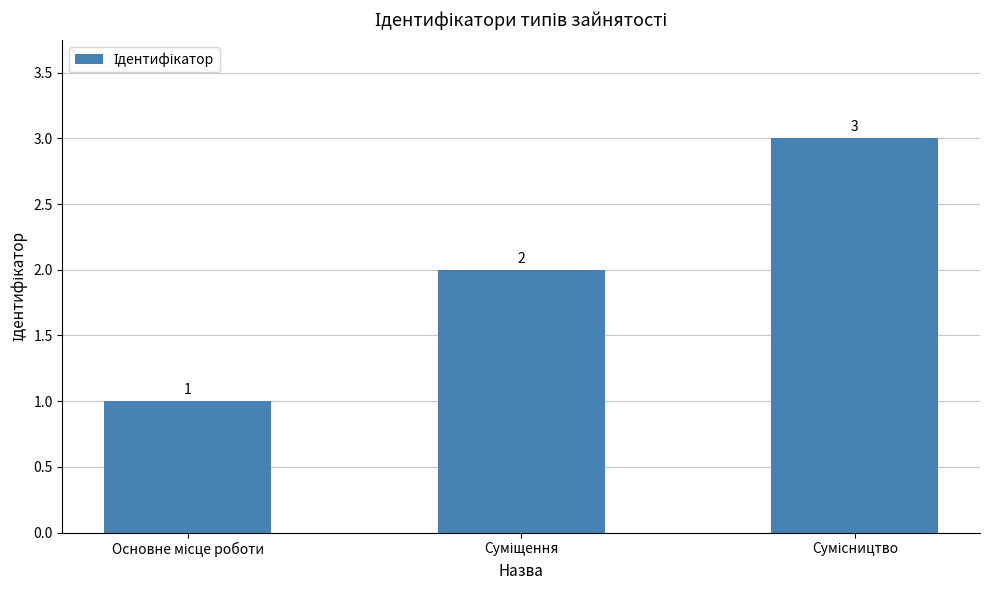

How many values are between 1 and 3?

3